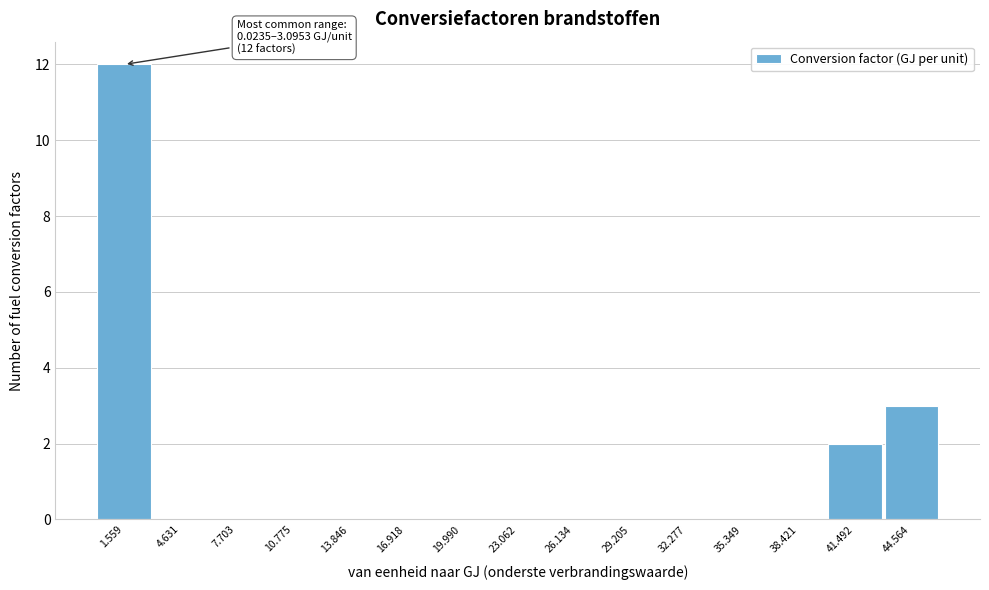

Over which range of the x-axis is the bar tallest?

0.0 to 3.0